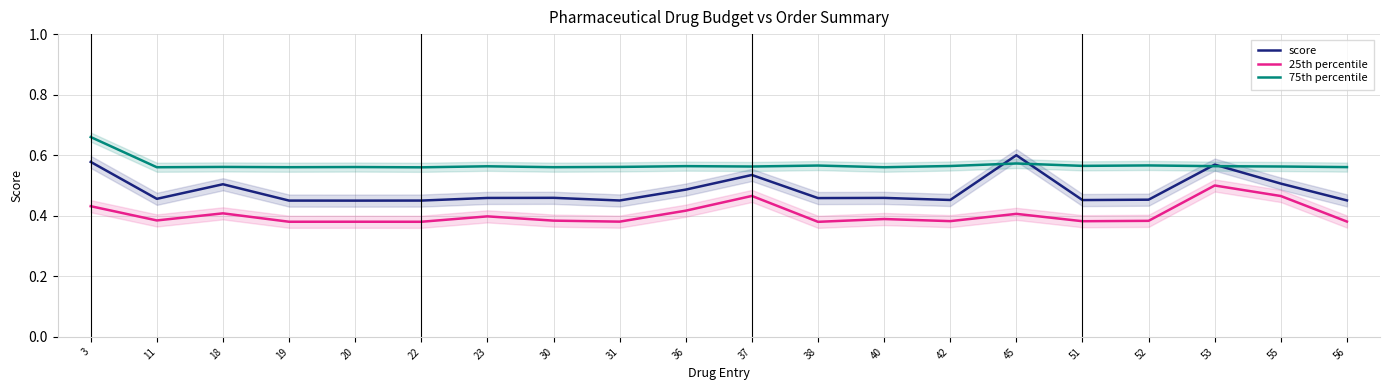

What is the value of the score point at the 1st from the left?

0.6